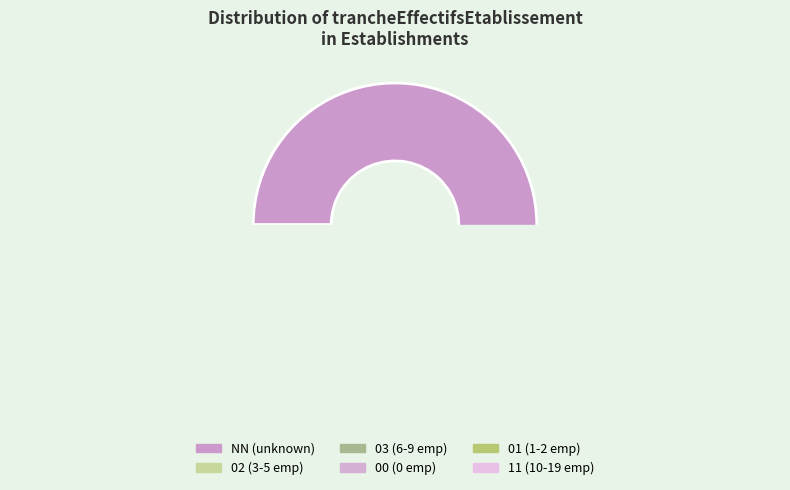

To the nearest percent, what is the average slice percentage?

17%